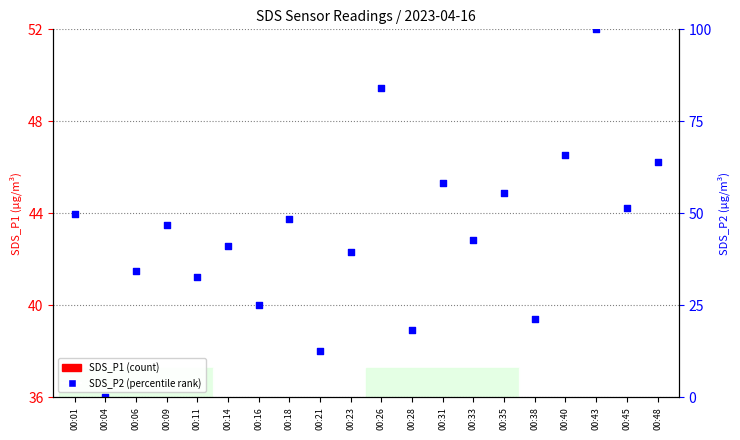

Which series has the largest Y range (max minus min)?

SDS_P2